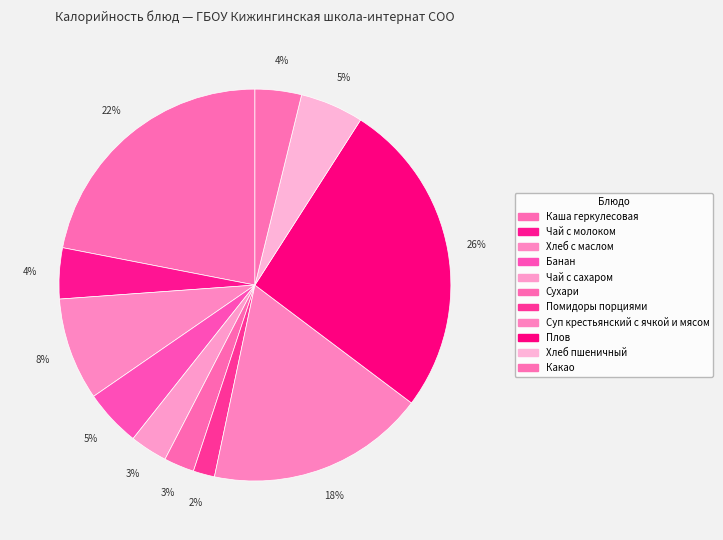

What percentage do Хлеб с маслом and Банан together represent?

13.2%